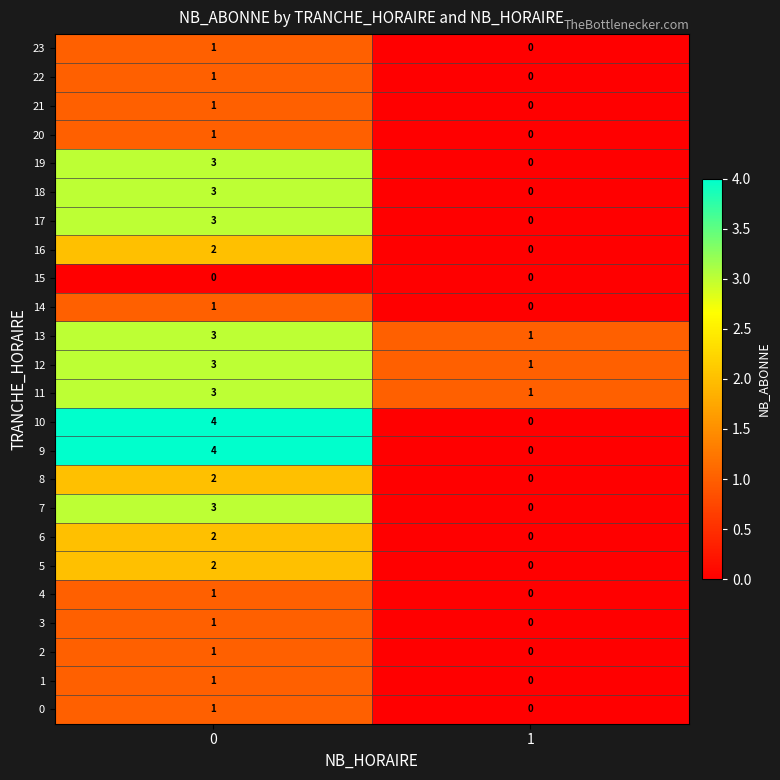

How many distinct data groups are displayed?

24